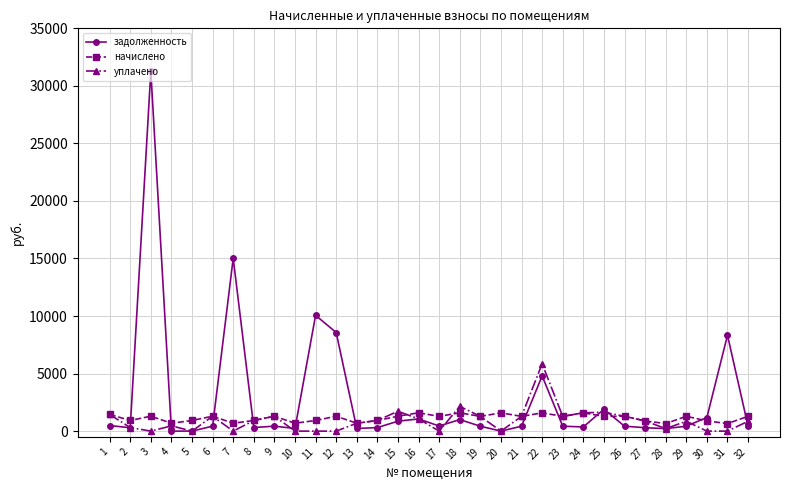

The value of уплачено at 17 is -3372.7. True or false?

False